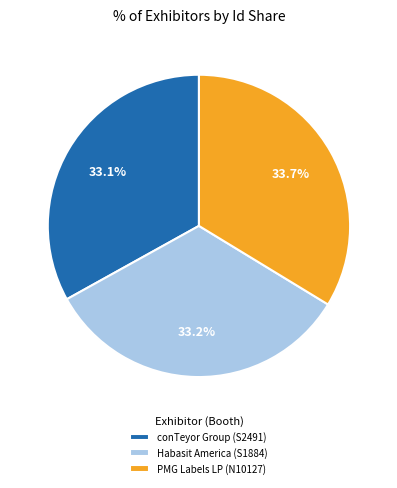

What is the ratio of the value at Habasit America (S1884) to the value at conTeyor Group (S2491)?

1.0